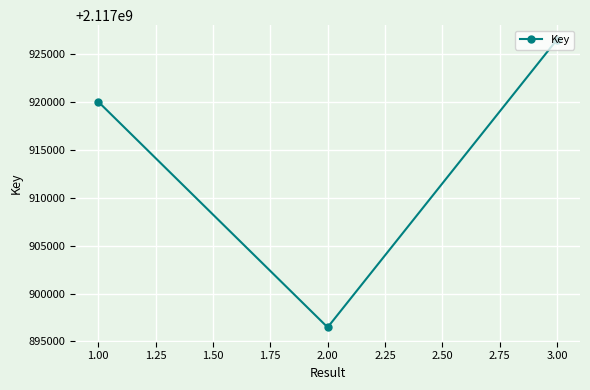

What is the value of the 1st point from the left?

2117920061